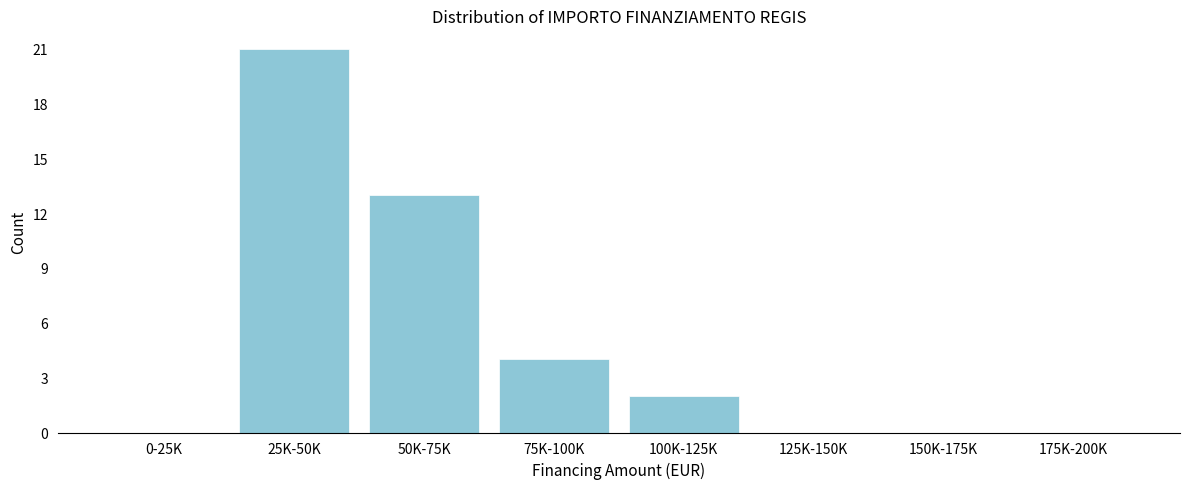

Reading left to right, extract all data points from this chart.

0-25K=0	25K-50K=21	50K-75K=13	75K-100K=4	100K-125K=2	125K-150K=0	150K-175K=0	175K-200K=0